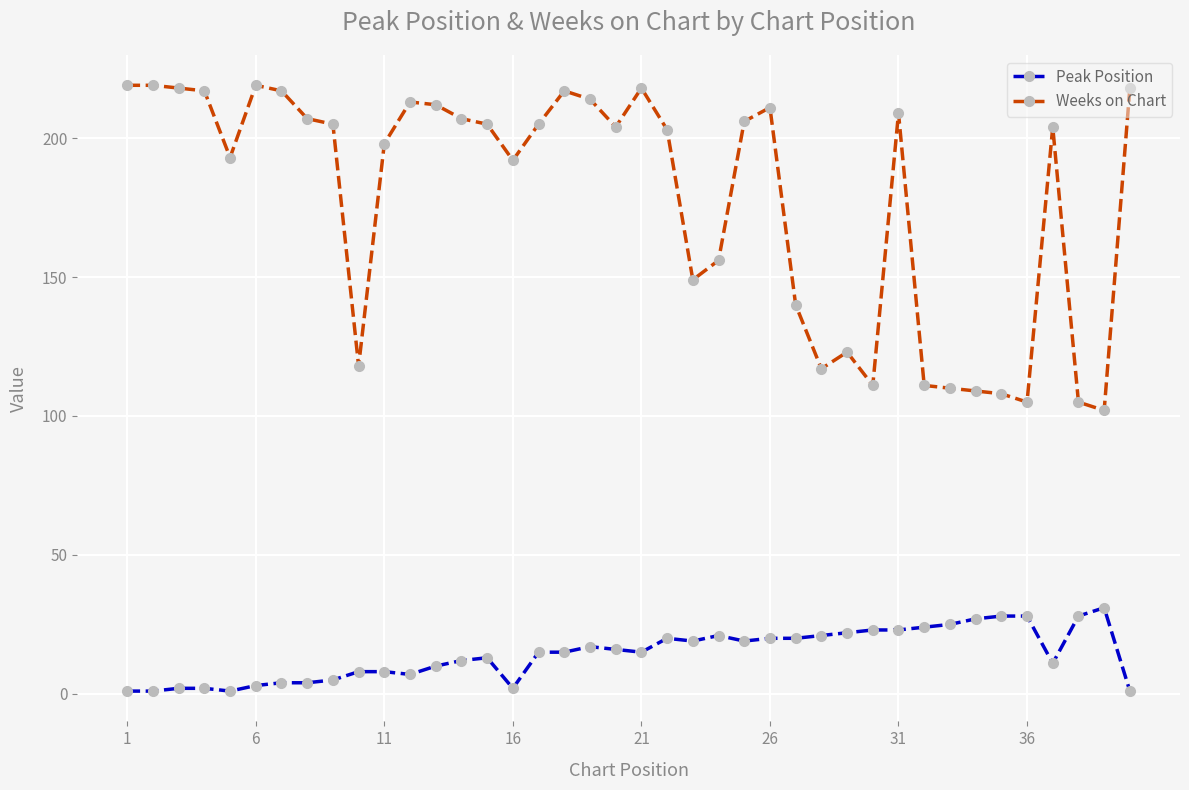

What is the average value of the Peak Position series?

14